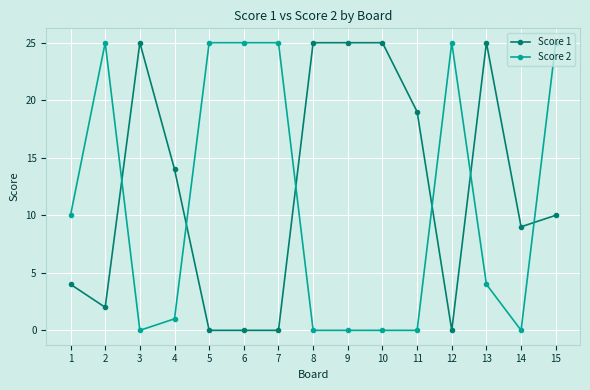

What is the difference between the highest and lowest values at 5?

25